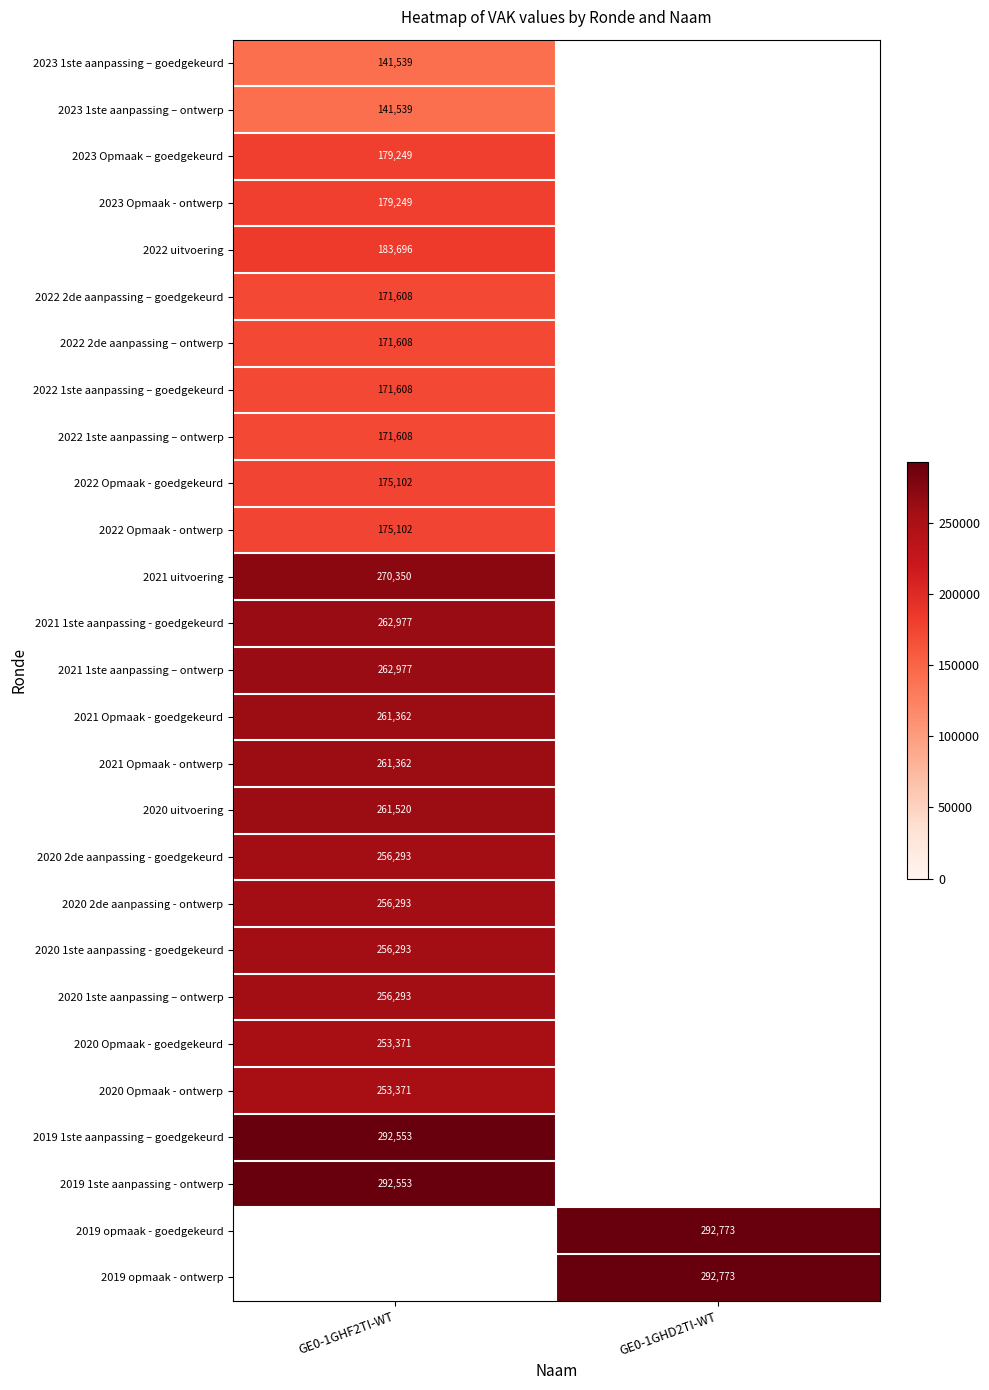

The 2020 2de aanpassing - goedgekeurd series shows 256293 at GE0-1GHF2TI-WT. True or false?

True